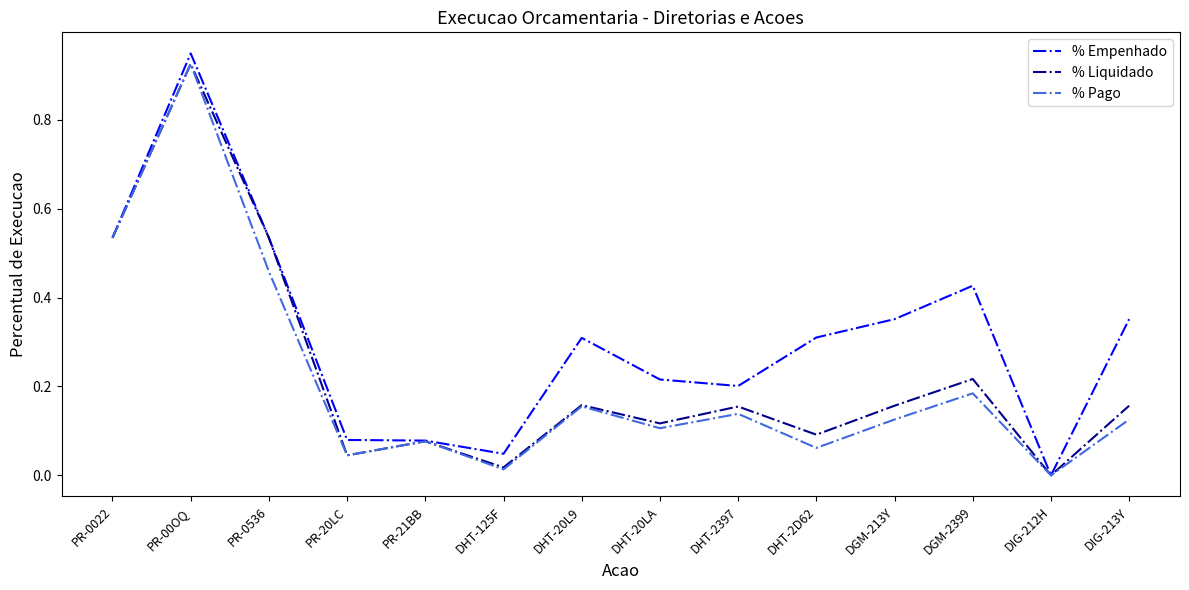

At which label is % Pago closest to 0?

DIG-212H